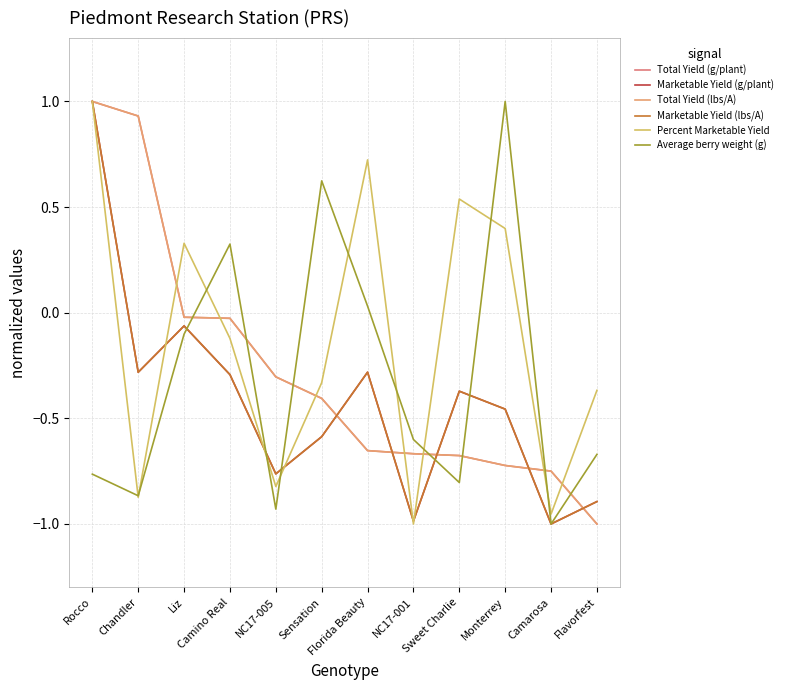

Does the chart display data point markers on the line(s)?

No